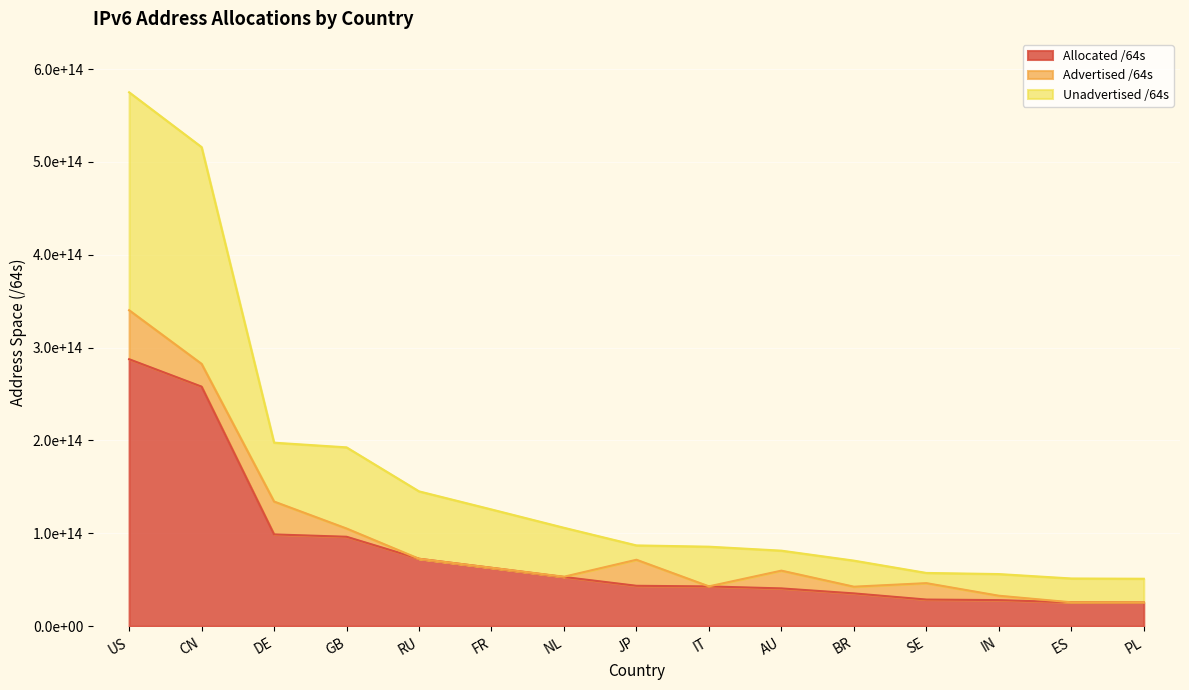

What are all the series names shown in the legend?

Allocated /64s, Advertised /64s, Unadvertised /64s